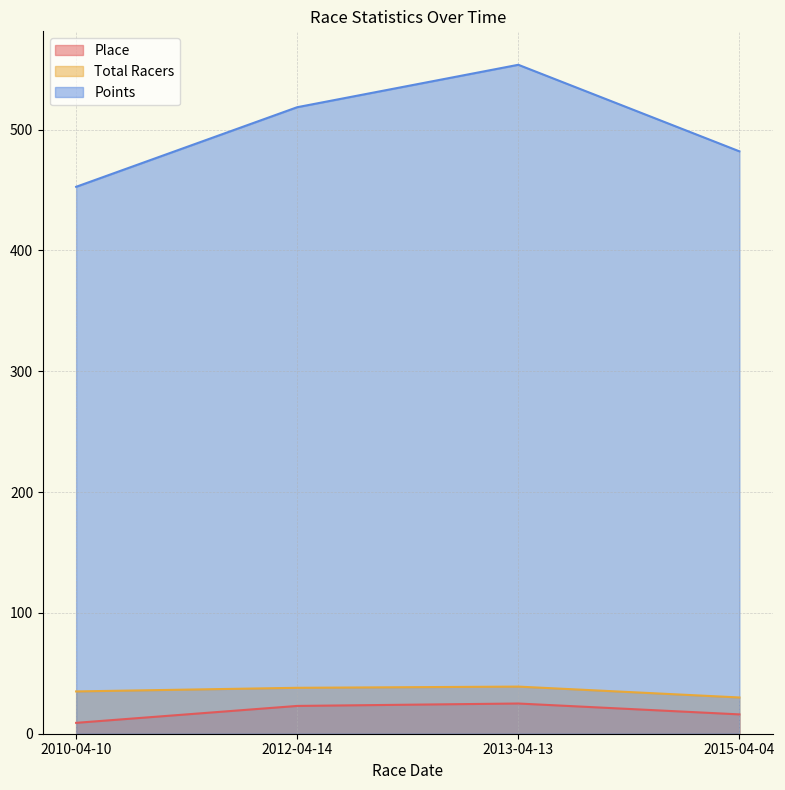

Which series has the largest total across all categories?

Points